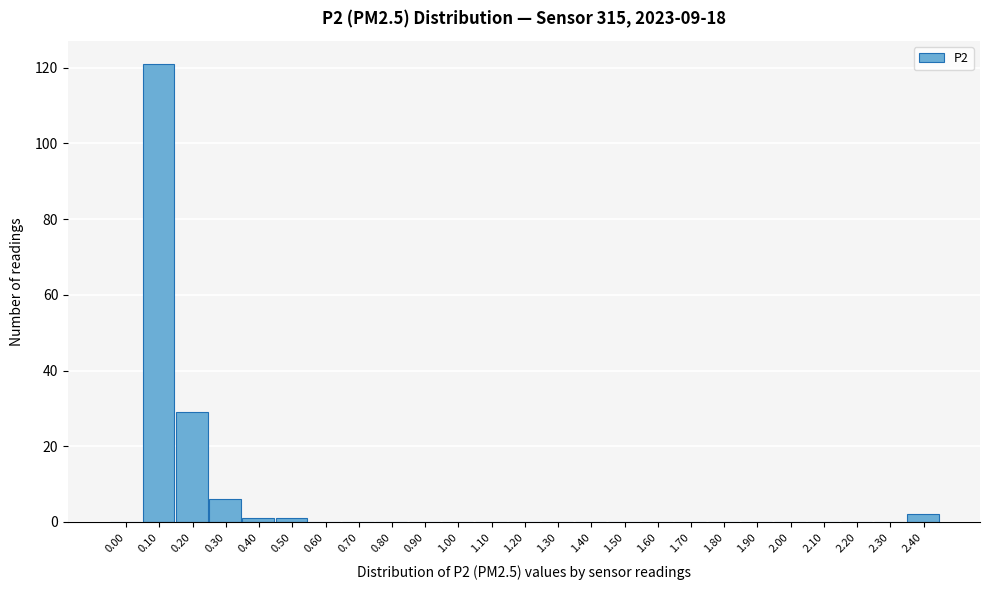

Reading left to right, list all the values displayed in this chart.

0.00=0	0.10=121	0.20=29	0.30=6	0.40=1	0.50=1	0.60=0	0.70=0	0.80=0	0.90=0	1.00=0	1.10=0	1.20=0	1.30=0	1.40=0	1.50=0	1.60=0	1.70=0	1.80=0	1.90=0	2.00=0	2.10=0	2.20=0	2.30=0	2.40=2